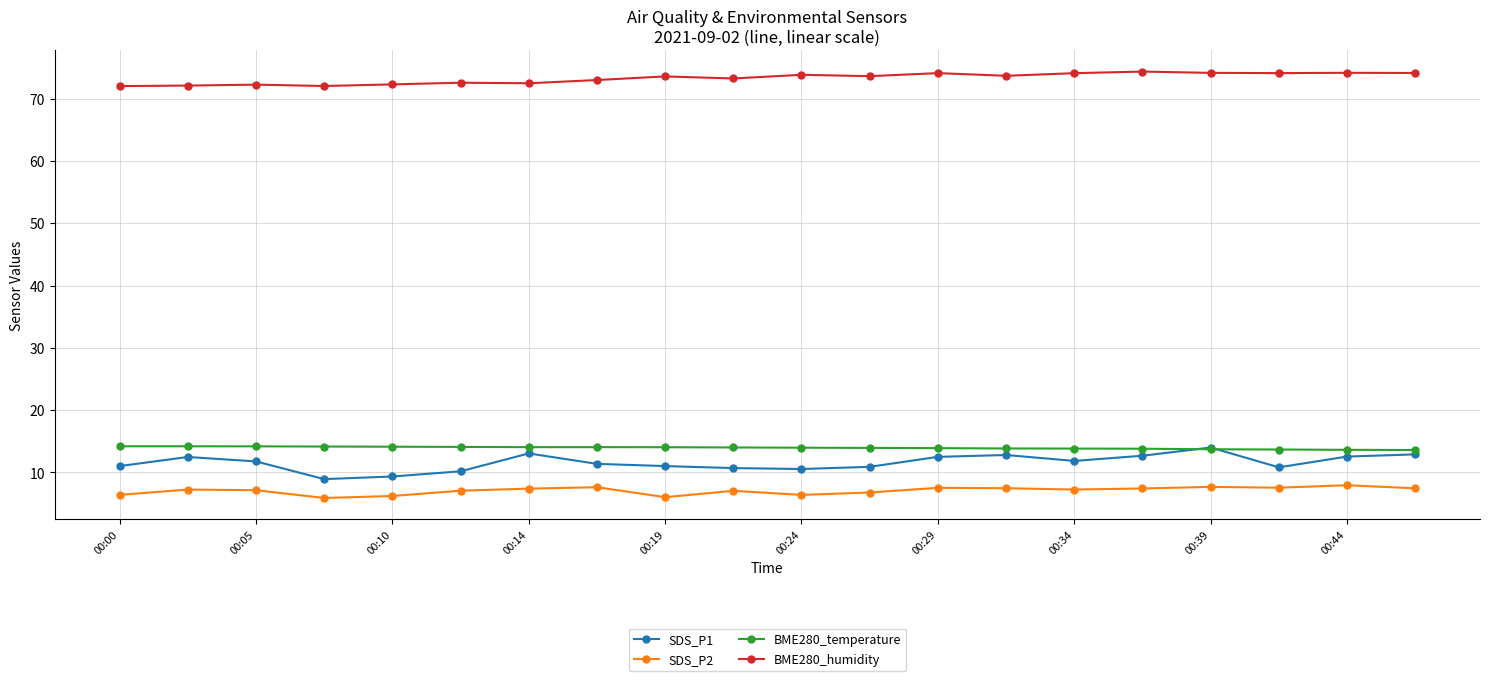

What is the smallest value displayed?

5.9